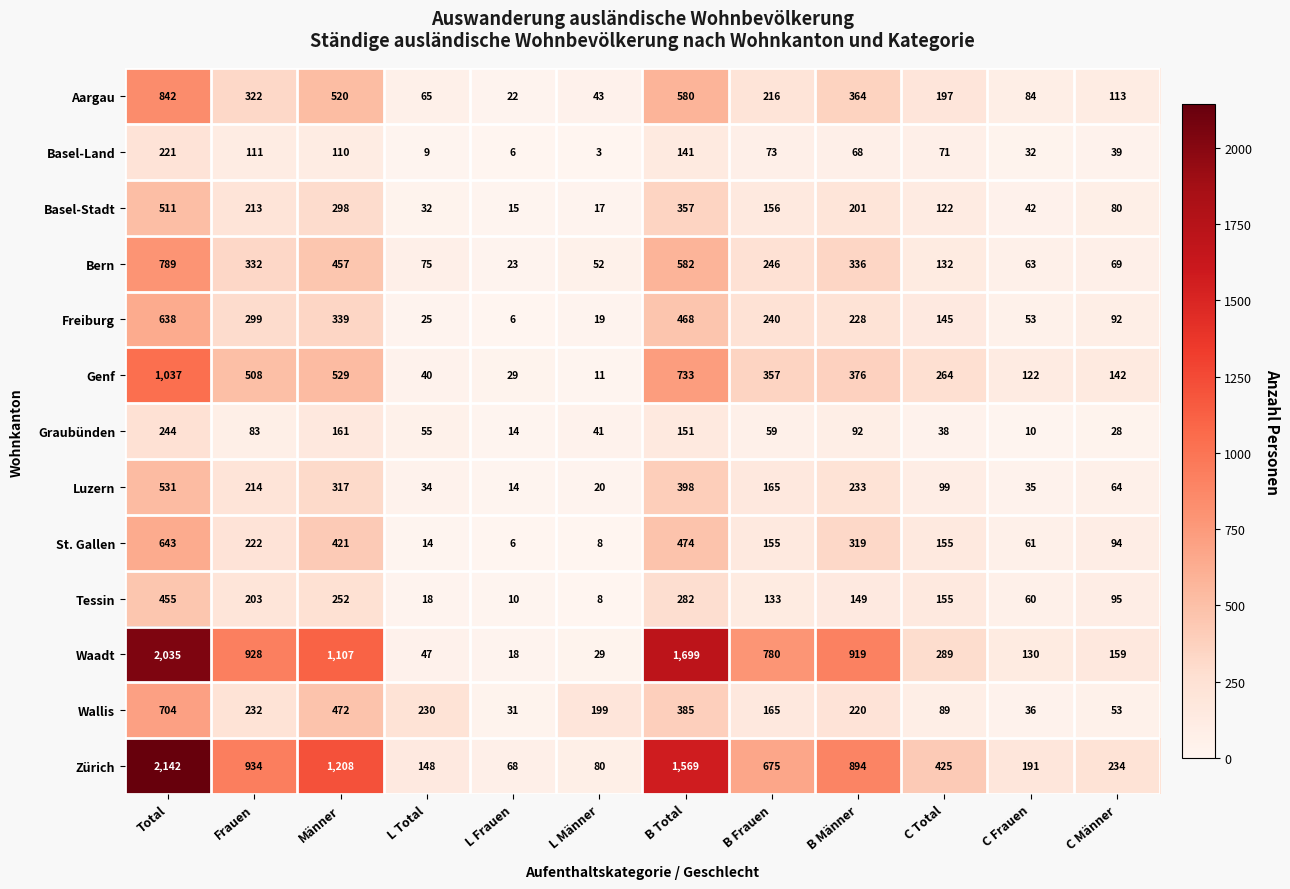

Which label corresponds to the largest value in the chart?

Total